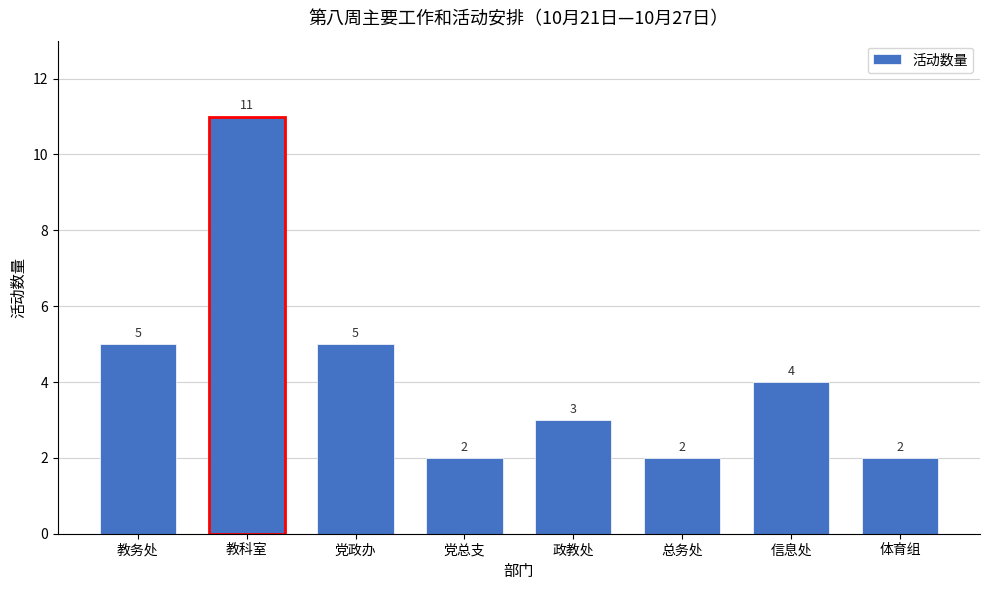

Reading left to right, what are all the values shown in this chart?

5	11	5	2	3	2	4	2